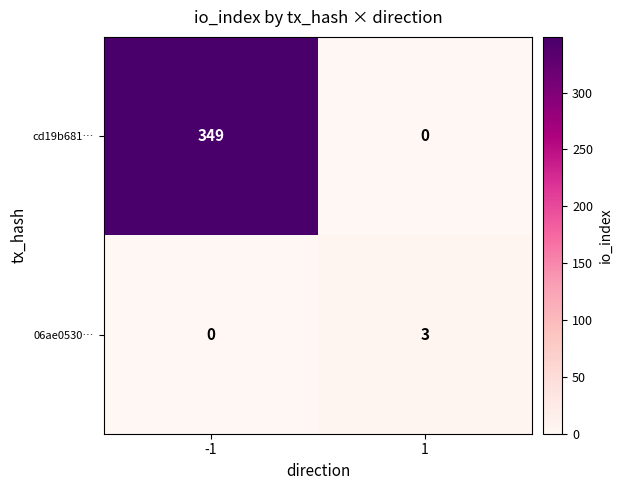

Is it true that 06ae0530… equals 4 at 1?

False